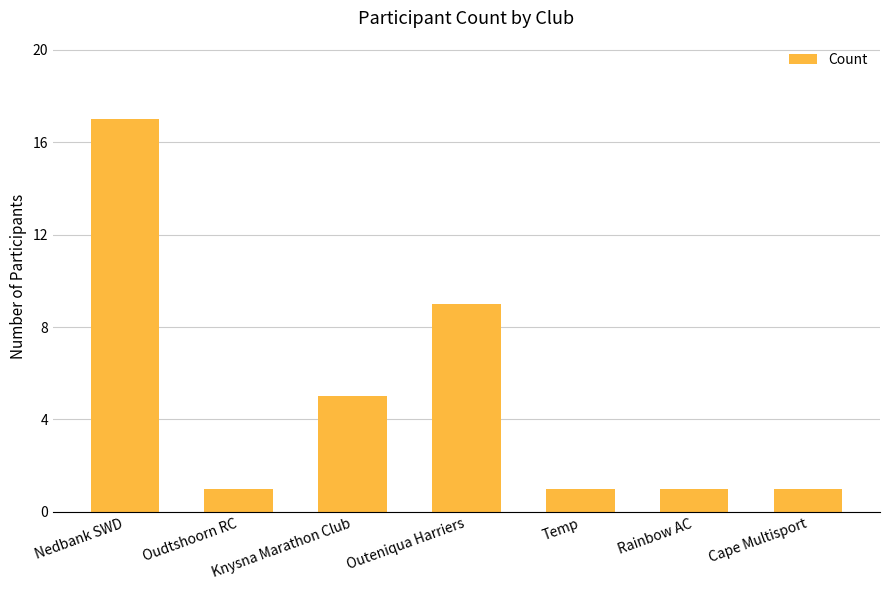

Reading right to left, extract all data points from this chart.

1	1	1	9	5	1	17